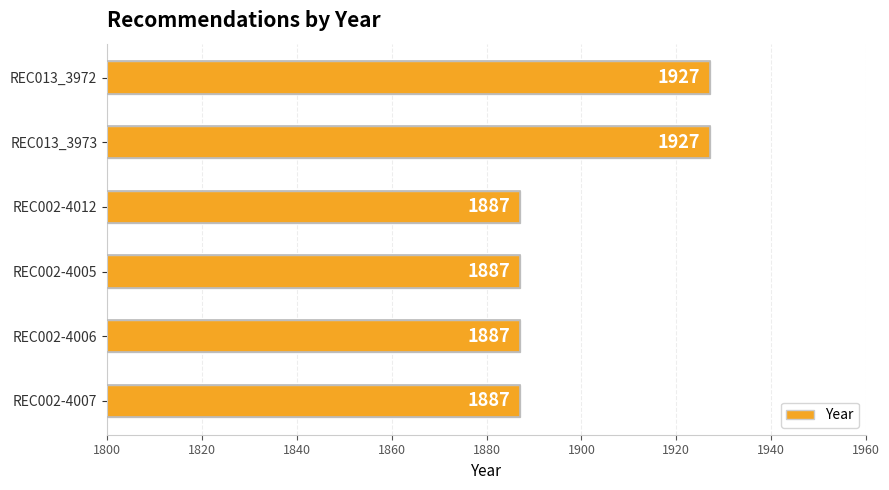

What is the smallest value displayed?

1887